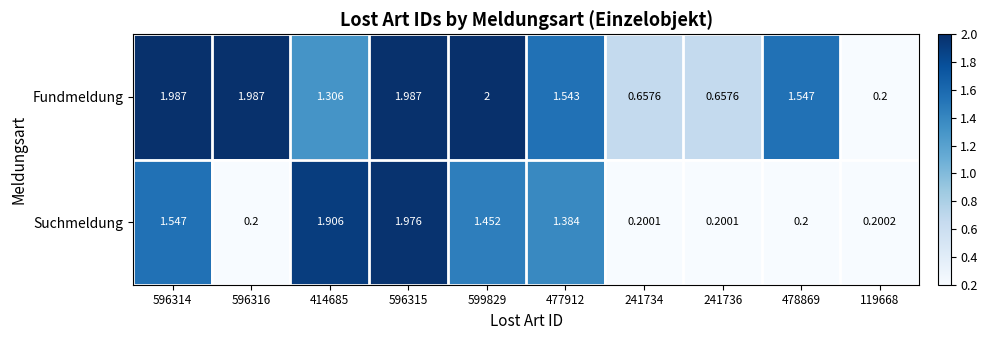

Rank the series at 119668 from lowest to highest value.

Fundmeldung, Suchmeldung